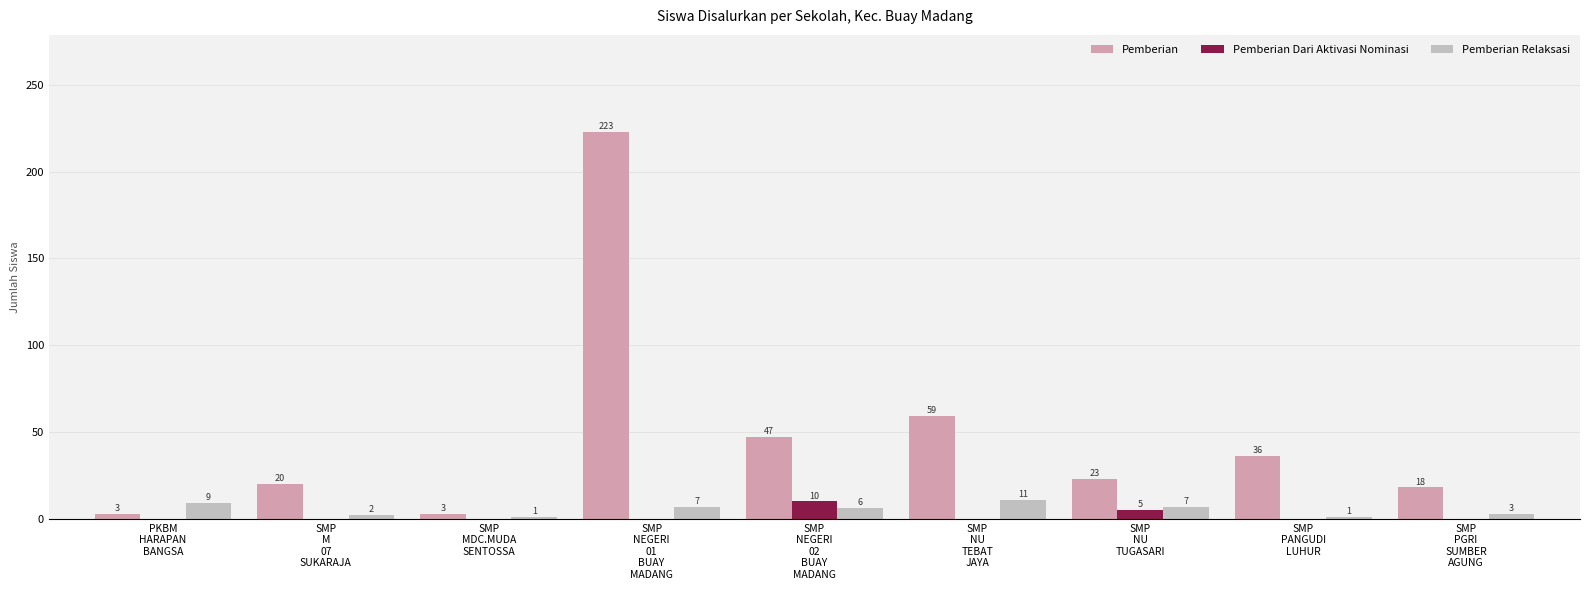

What is the total value across all series at SMP
MDC.MUDA
SENTOSSA?

4